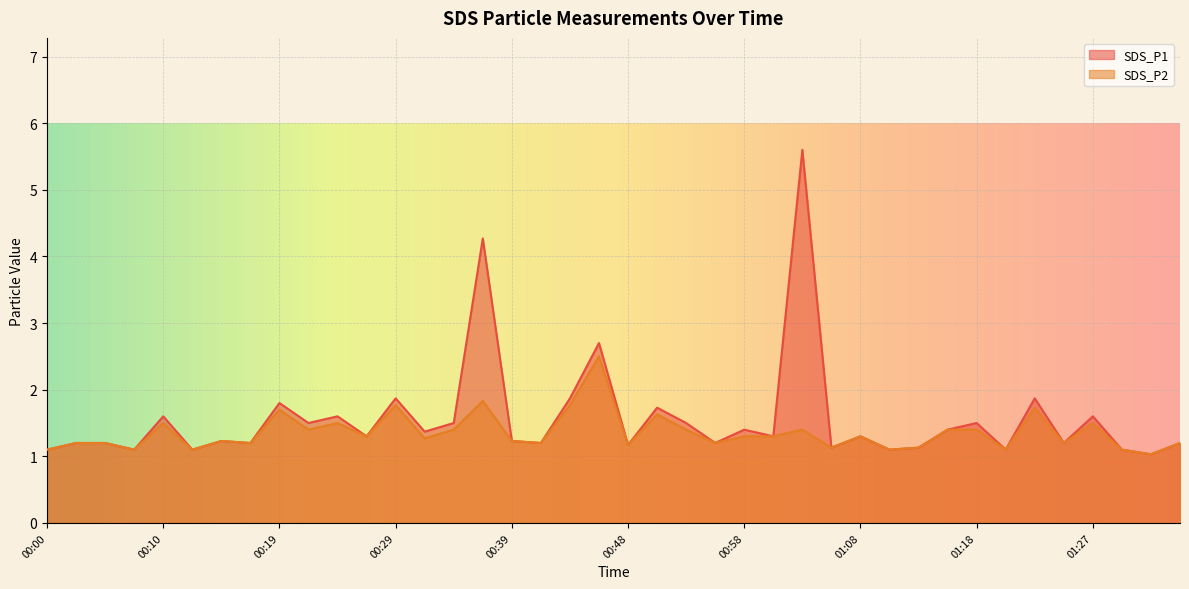

The value of SDS_P1 at 01:15 is 1.4. True or false?

True